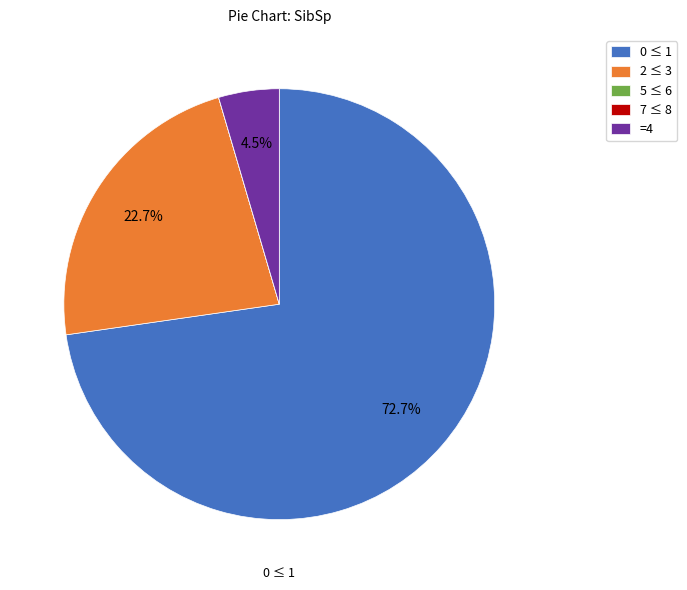

What is the majority slice?

0 ≤ 1